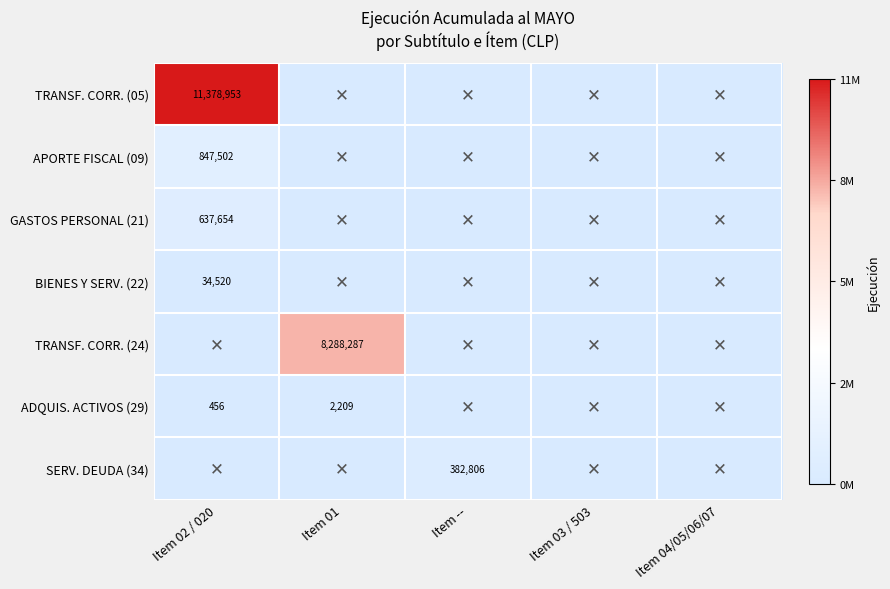

Which label corresponds to the largest value in the chart?

Item 02 / 020